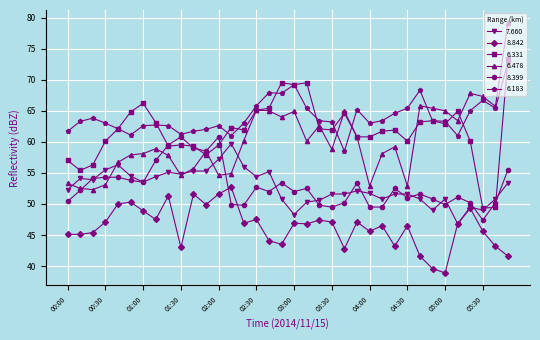

Which series has the widest spread of values?

6.478